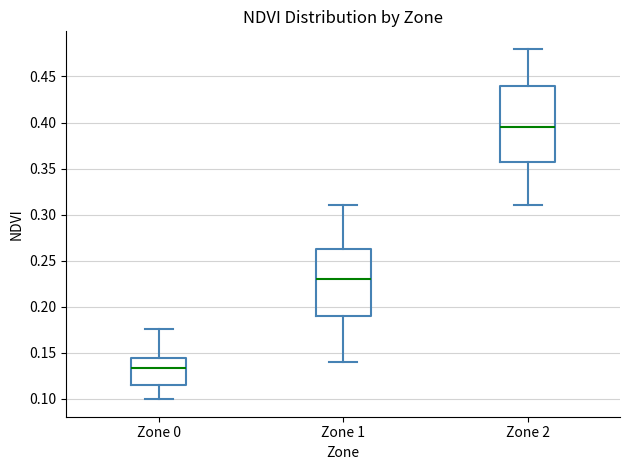

Which box is the tallest, from its lower edge to its upper edge?

Zone 2